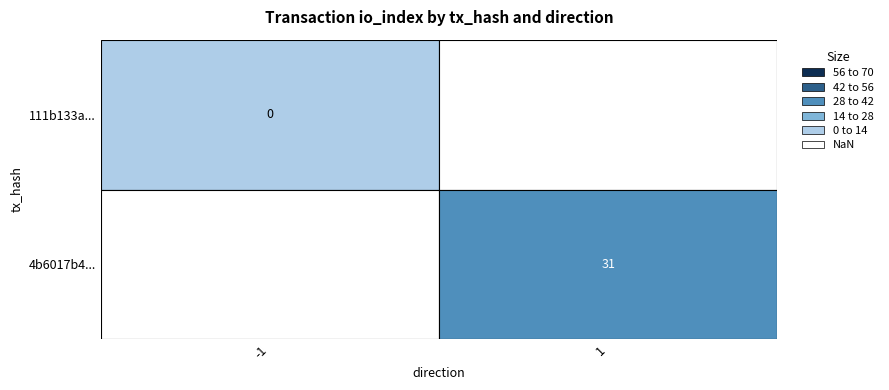

True or false: 111b133adadd33d0d5a24bf76c1695ed99eb785 has a value of -1 at 0.

False